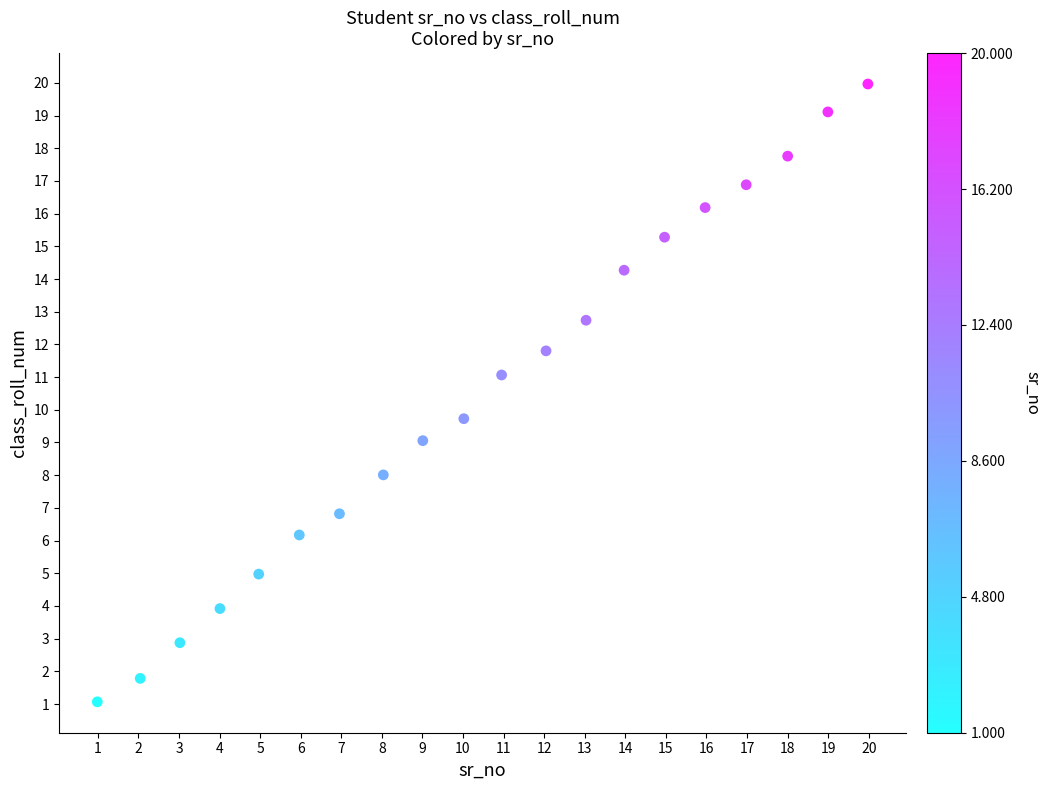

What Y value in the scatter plot is closest to 10?

9.7